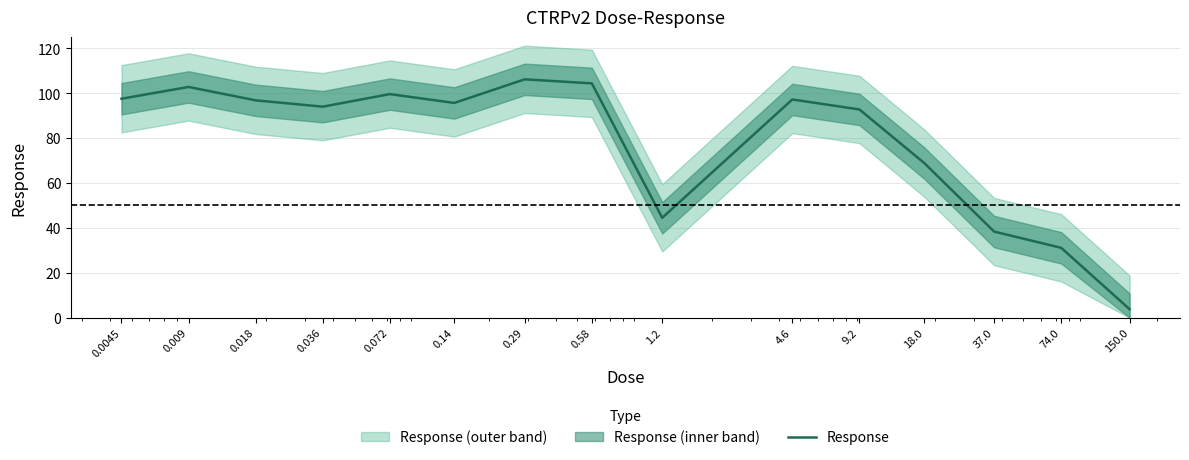

The chart shows a value of 55.6 at 74.0. True or false?

False